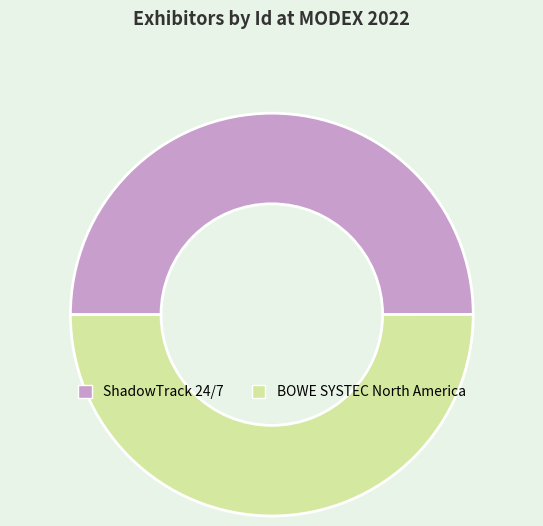

Do BOWE SYSTEC North America and ShadowTrack 24/7 together represent more than half of the pie?

Yes